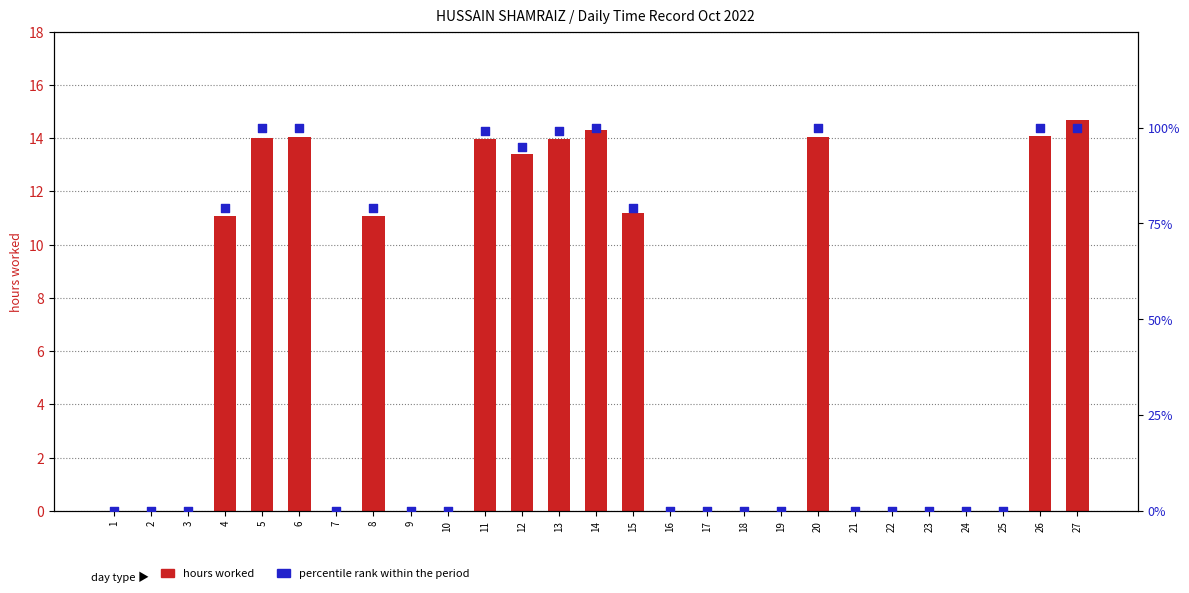

Which series has the widest spread of Y values?

percentile rank within the period